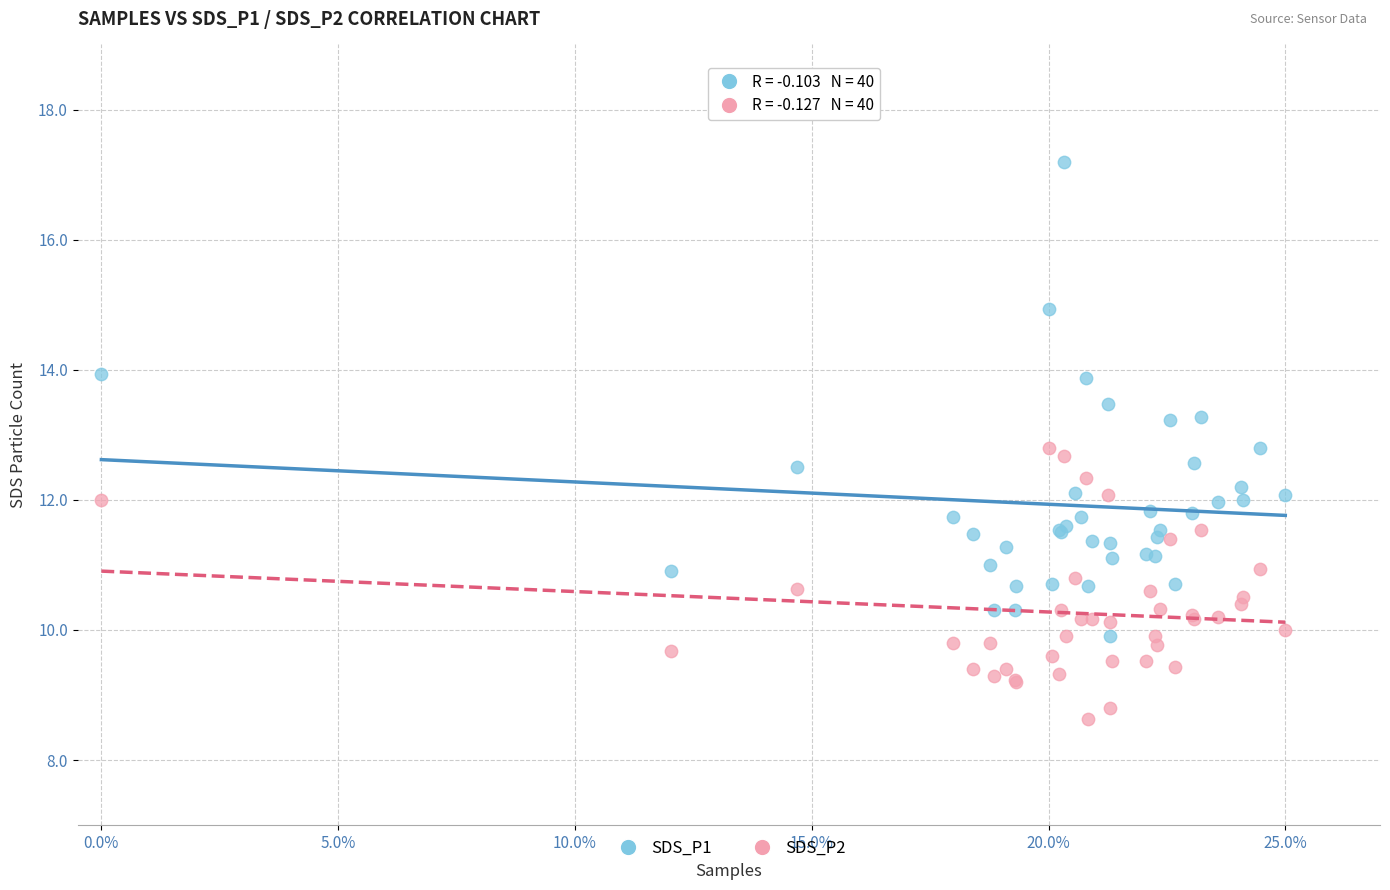

Which series reaches the minimum Y coordinate?

SDS_P2